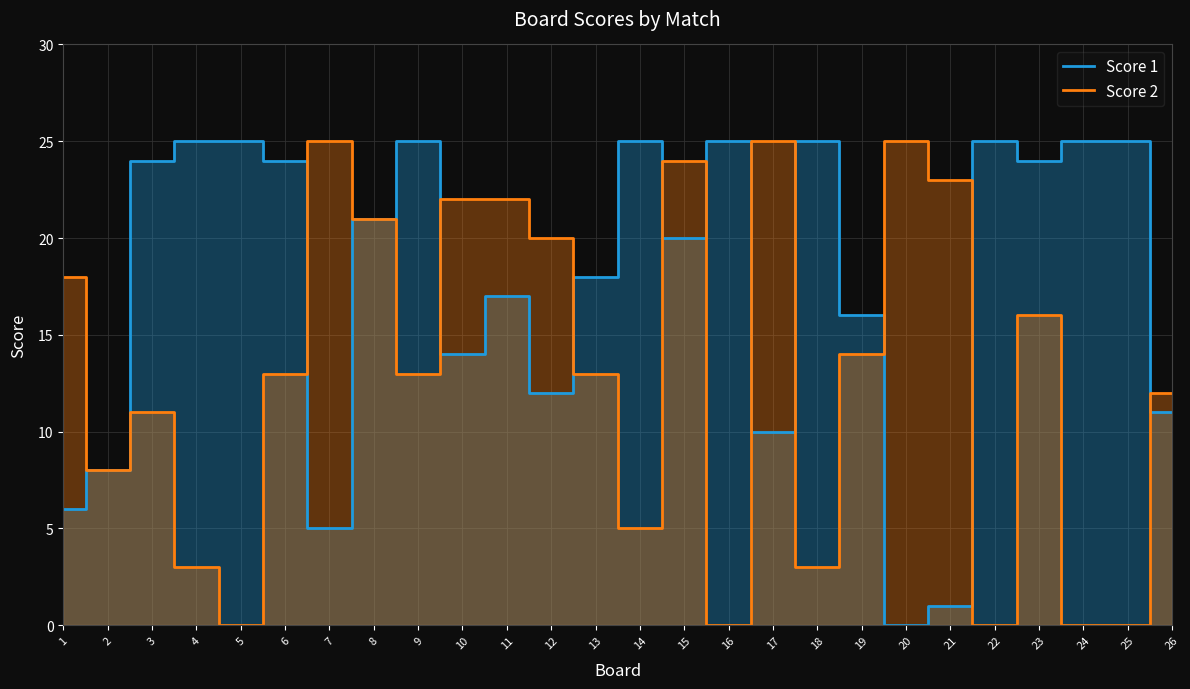

Does the chart have visible grid lines?

Yes